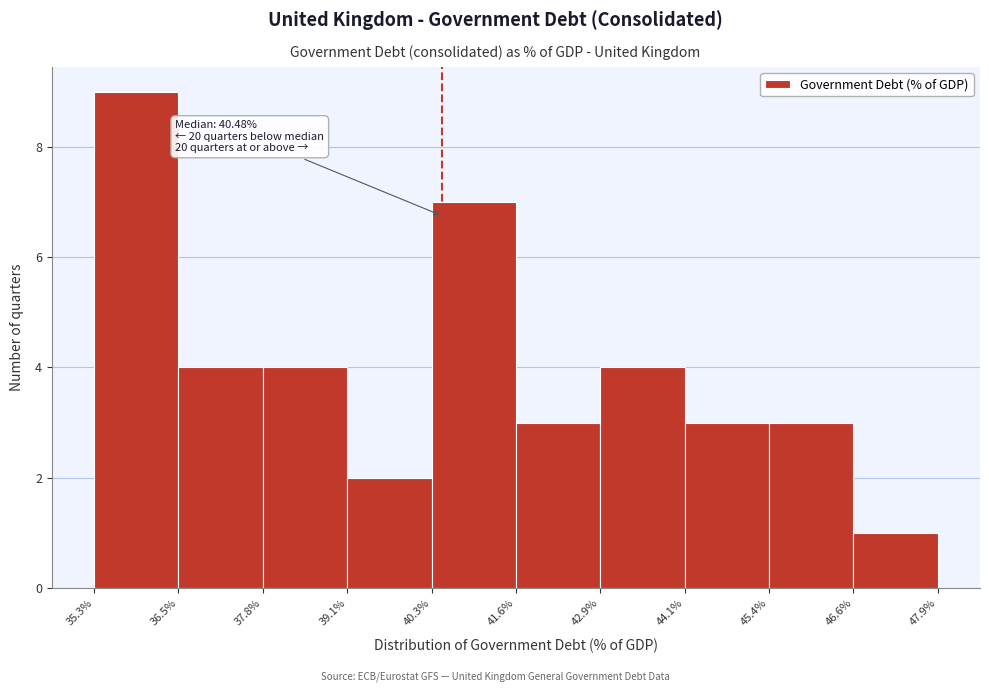

Over which range of the x-axis is the bar tallest?

35.3% to 36.5%